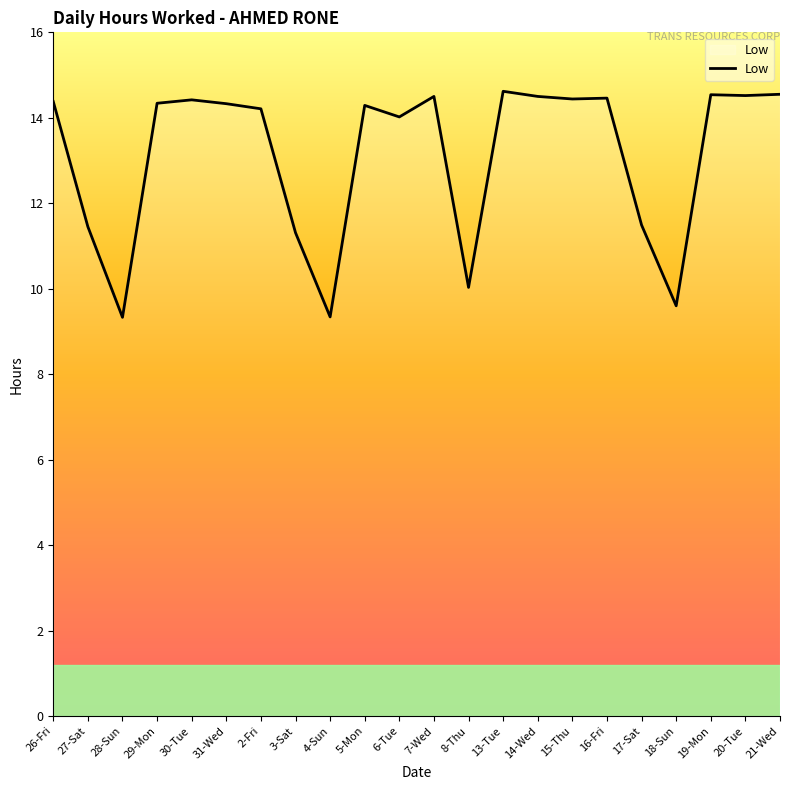

Is it true that the value at 13-Tue is 20.4?

False